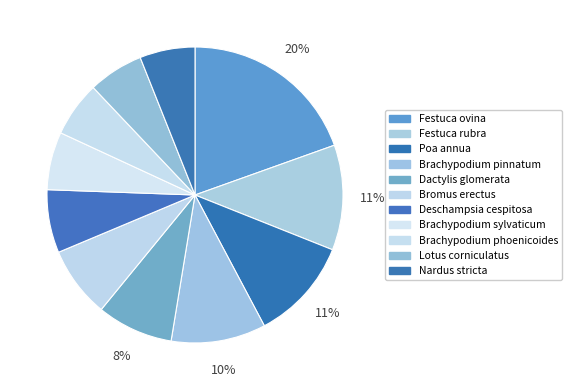

Count the number of slices in the pie.

11